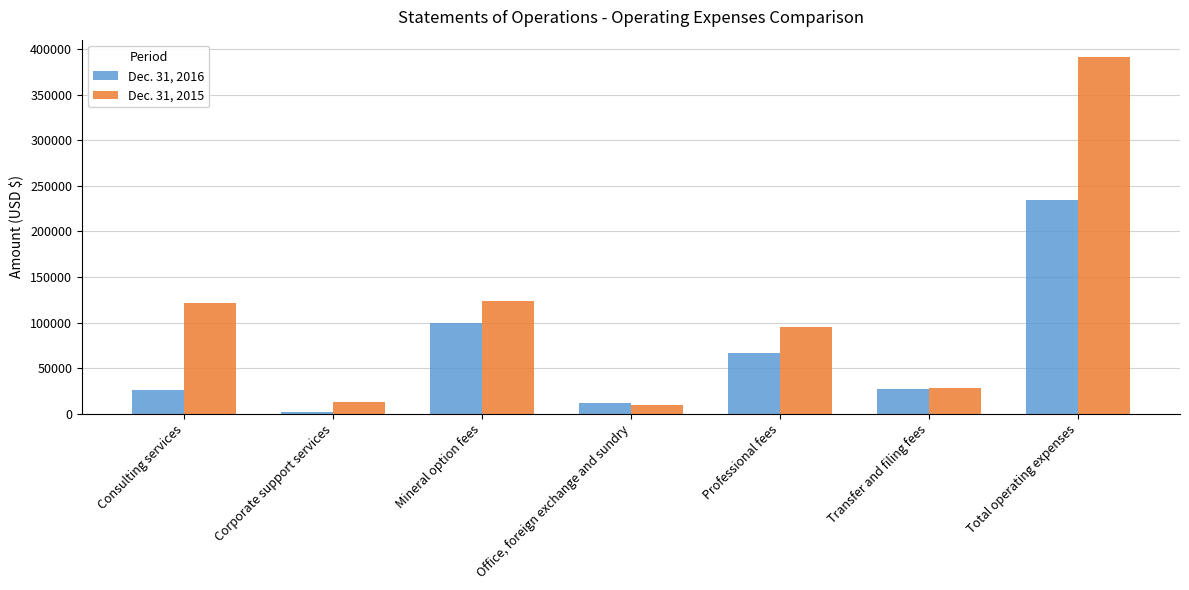

Rank the series by their average value, from highest to lowest.

Dec. 31, 2015, Dec. 31, 2016